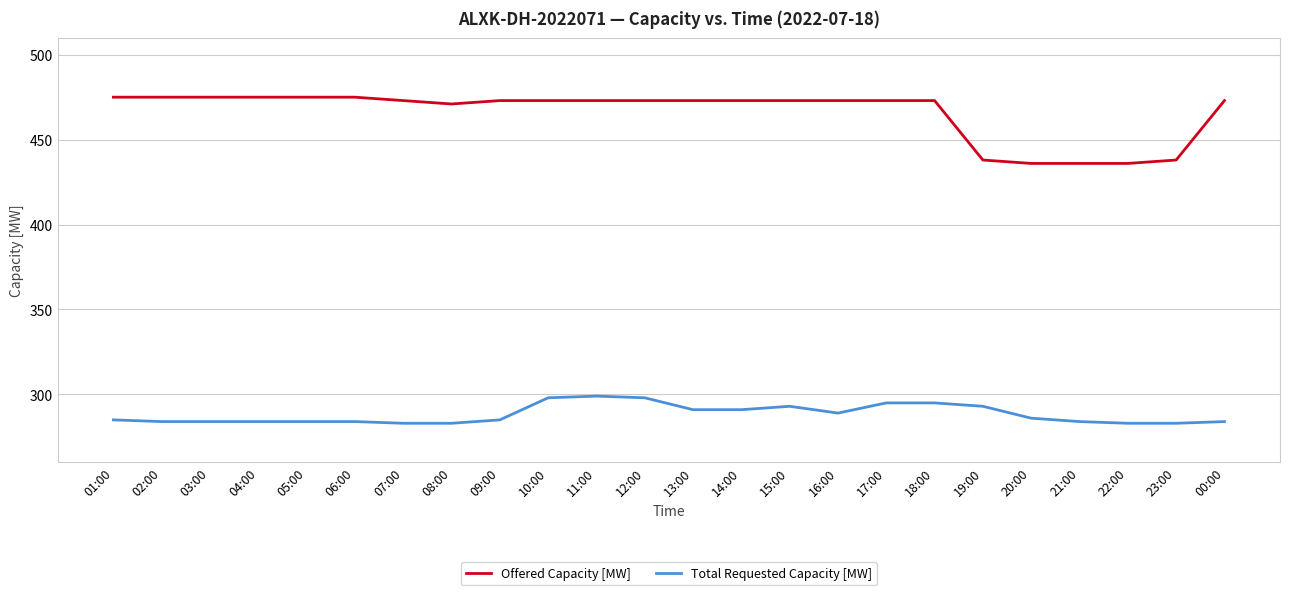

Reading left to right, transcribe all the data shown in this chart.

Offered Capacity [MW]: 475	475	475	475	475	475	473	471	473	473	473	473	473	473	473	473	473	473	438	436	436	436	438	473
Total Requested Capacity [MW]: 285	284	284	284	284	284	283	283	285	298	299	298	291	291	293	289	295	295	293	286	284	283	283	284